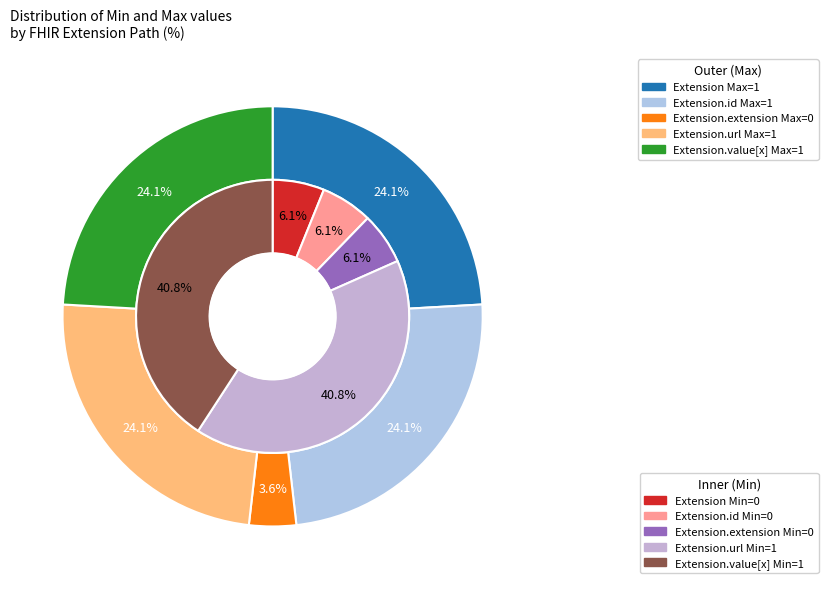

Between Extension and Extension.id, which is larger?

Extension